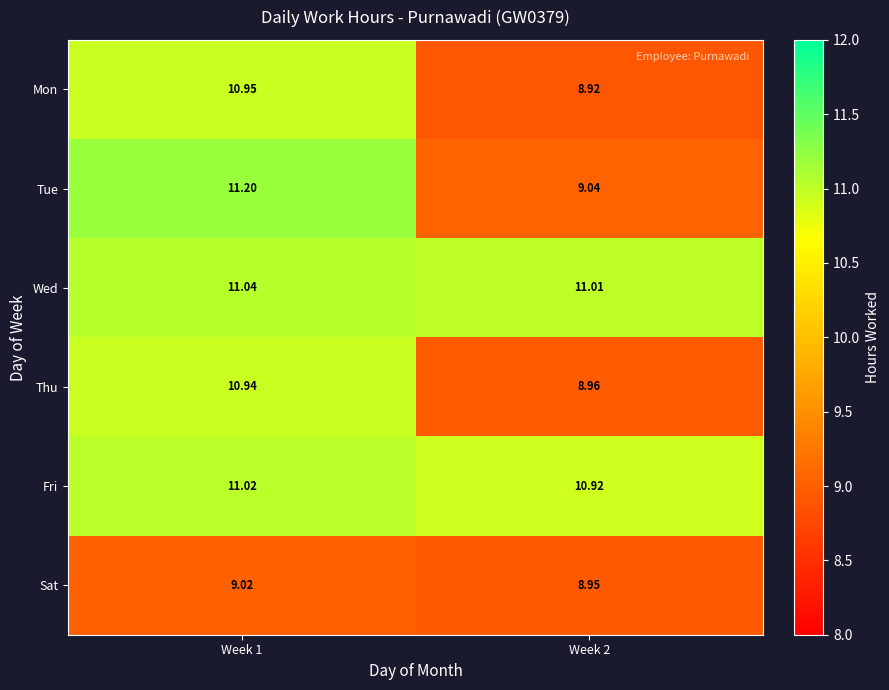

Which series changed the most between Week 1 and Week 2?

Tue